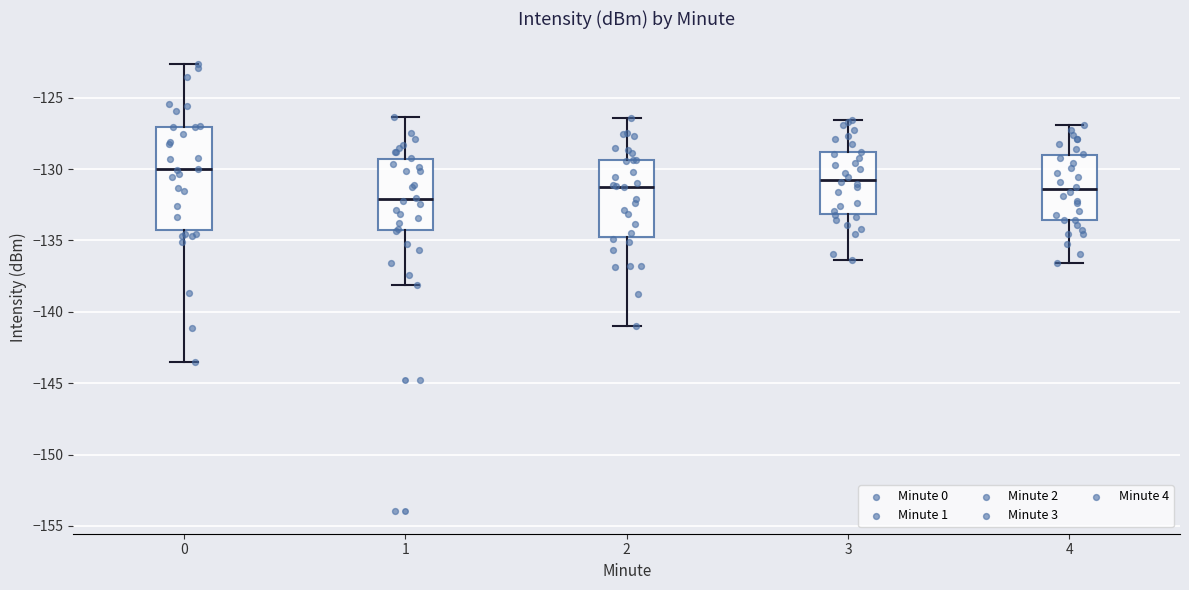

Reading left to right, transcribe this box plot: for each box, give where its median line is, the range the box spans, and where its two whiskers end, as read against the y-axis. The values are not printed on the chart, so give them approximately, as read against the axis.

0: median -130.0, box -134.0 to -127.0, whiskers -143.5 to -122.5
1: median -132.0, box -134.5 to -129.5, whiskers -138.0 to -126.5
2: median -131.0, box -135.0 to -129.5, whiskers -141.0 to -126.5
3: median -130.5, box -133.0 to -129.0, whiskers -136.5 to -126.5
4: median -131.5, box -133.5 to -129.0, whiskers -136.5 to -127.0